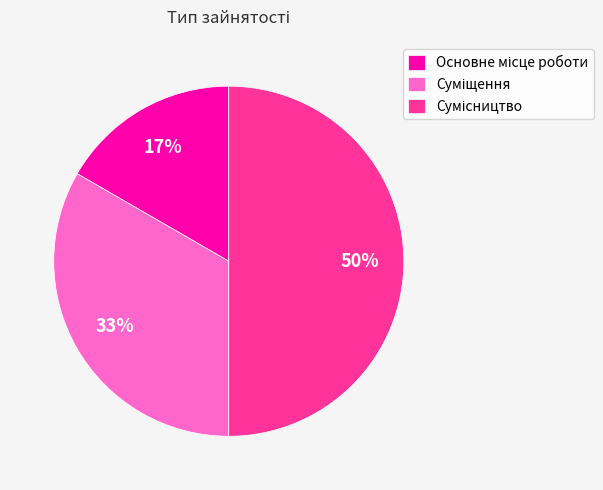

Count the number of slices in the pie.

3